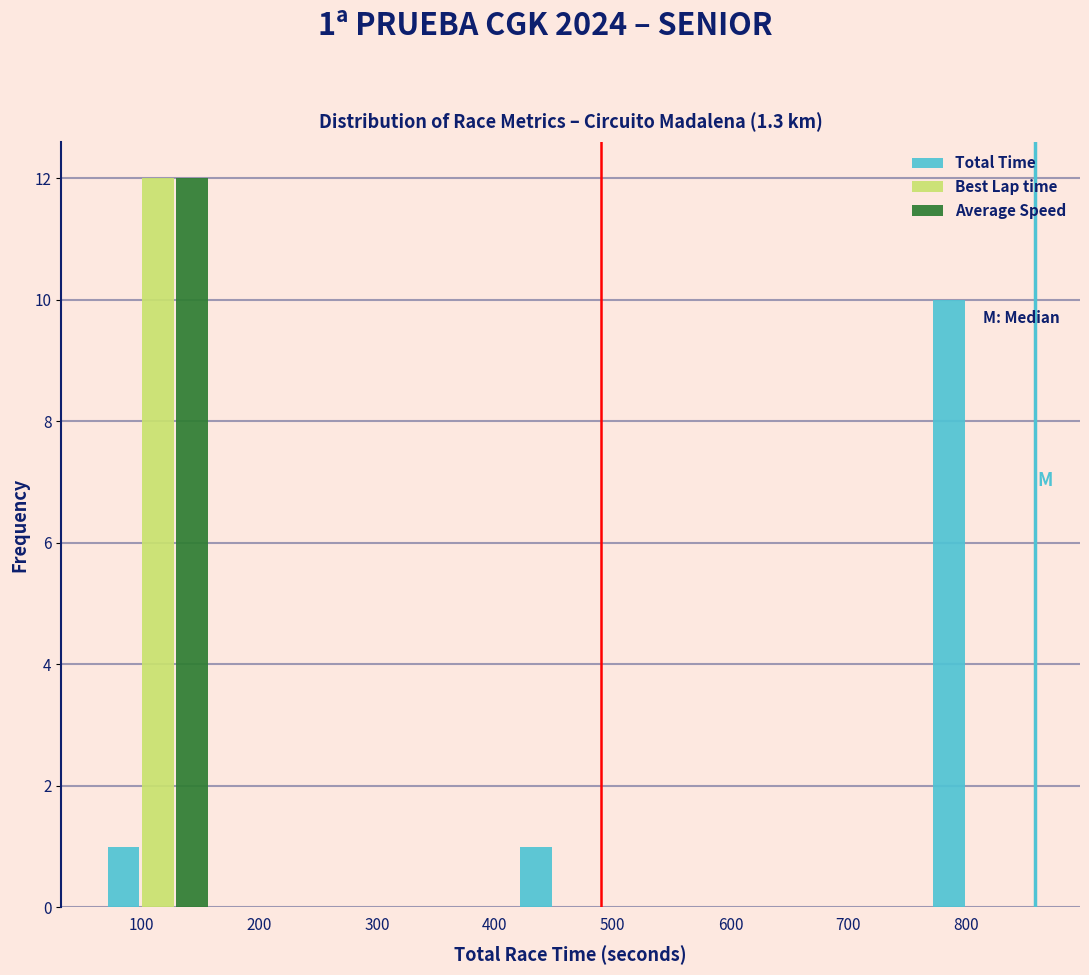

In the Best Lap time series, which range on the x-axis has the tallest bar?

60 to 170